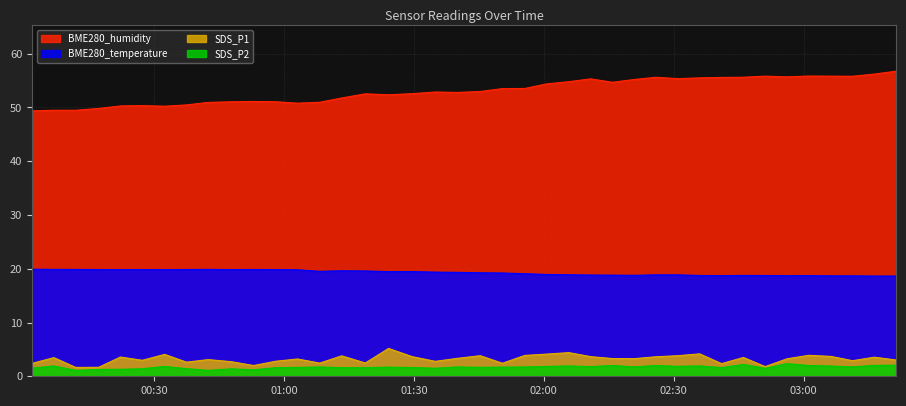

What is the maximum value for SDS_P1?

5.2